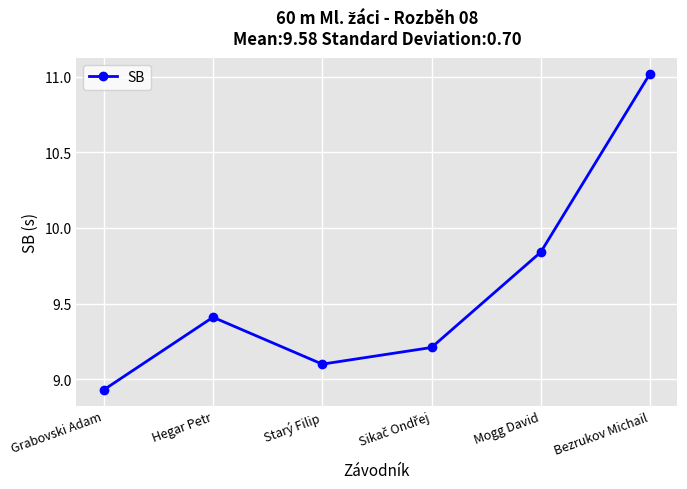

How many lines are shown in the chart?

1